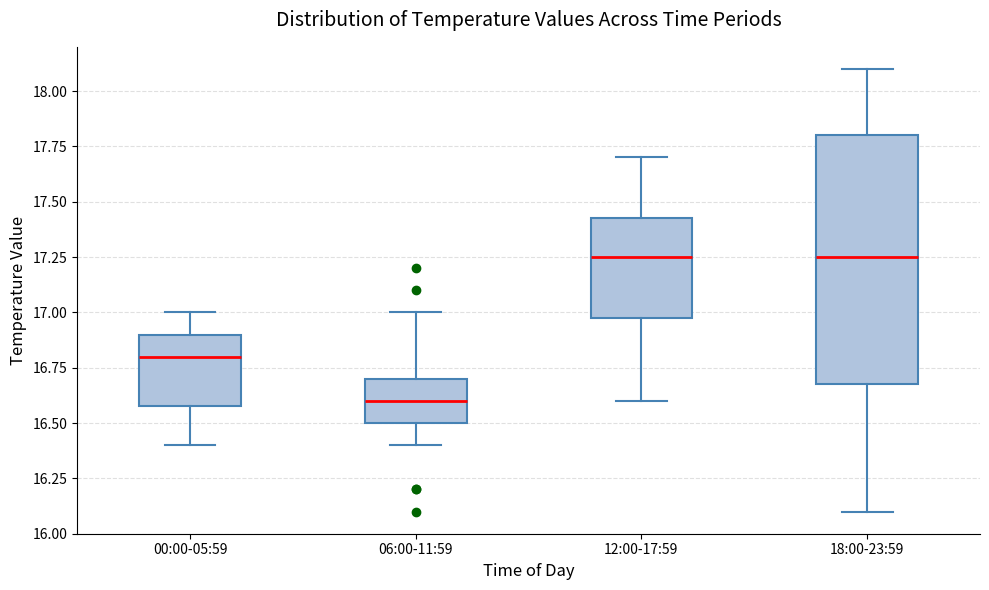

Reading left to right, read every box against the y-axis: the position of its median line, the range the box covers, and the ends of its whiskers. The values are not printed on the chart, so give them approximately, as read against the axis.

00:00-05:59: median 16.80, box 16.60 to 16.90, whiskers 16.40 to 17.00
06:00-11:59: median 16.60, box 16.50 to 16.70, whiskers 16.40 to 17.00
12:00-17:59: median 17.25, box 17.00 to 17.45, whiskers 16.60 to 17.70
18:00-23:59: median 17.25, box 16.70 to 17.80, whiskers 16.10 to 18.10